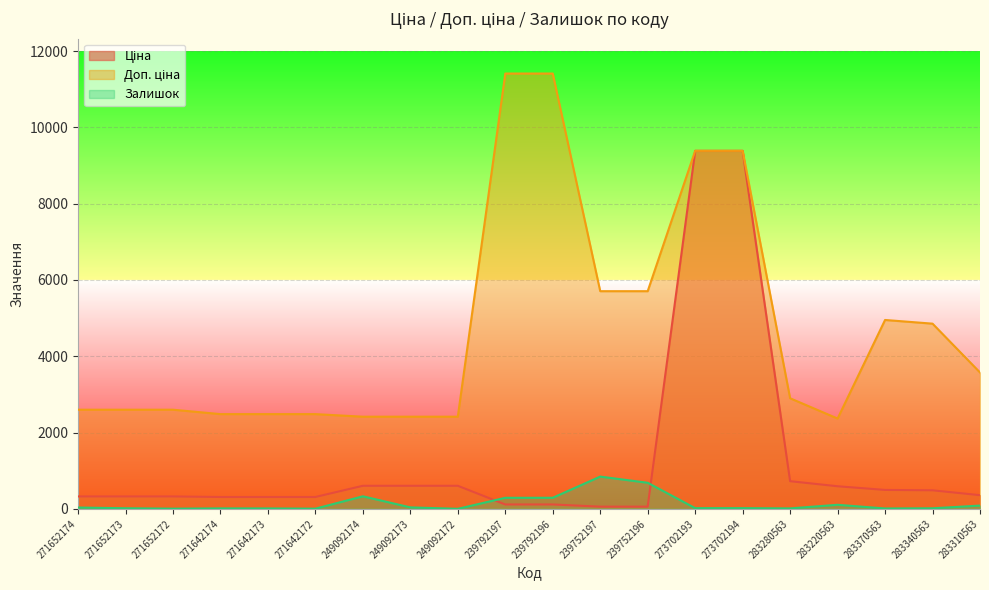

What is the label of the 17th point from the left?

283220563